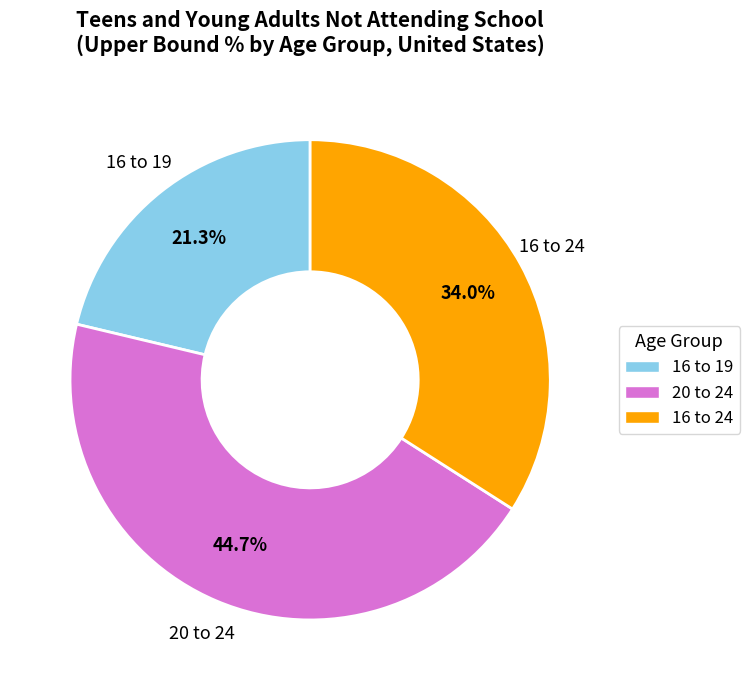

Do 16 to 24 and 20 to 24 together represent more than half of the pie?

Yes